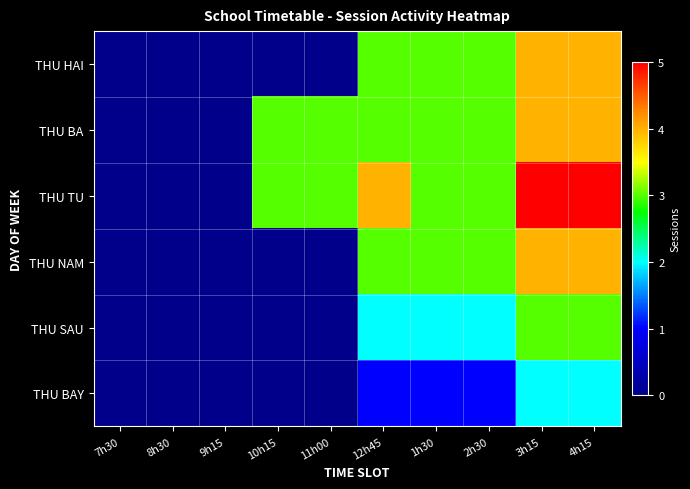

Which series changed the most between 8h30 and 4h15?

THU TU